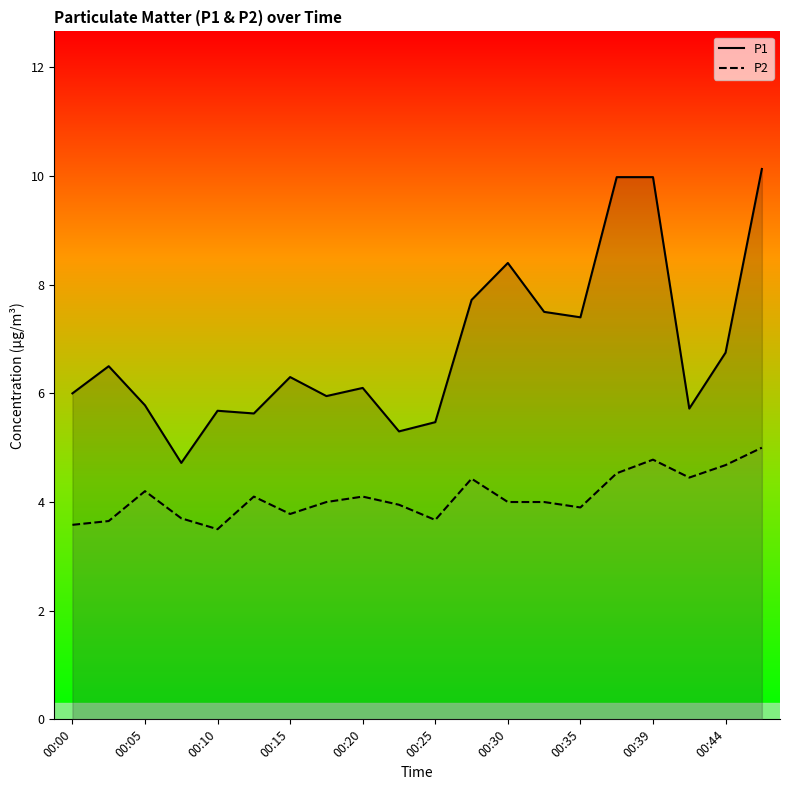

What is the difference between the maximum and minimum values in the P2 series?

1.5